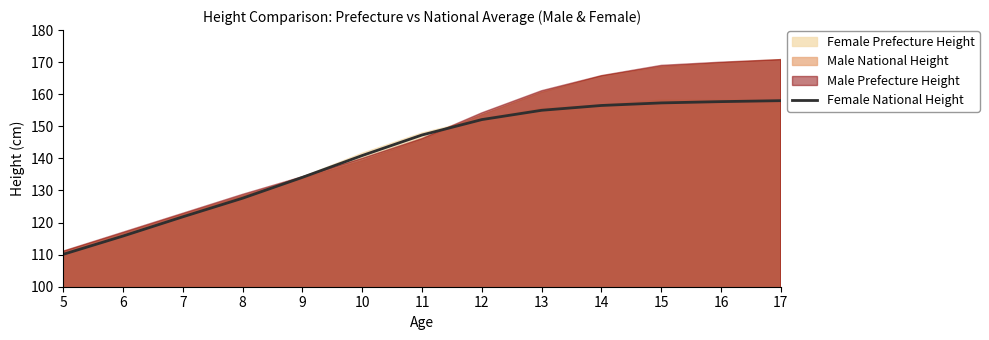

What is the value of the 1st point from the left?

110.1